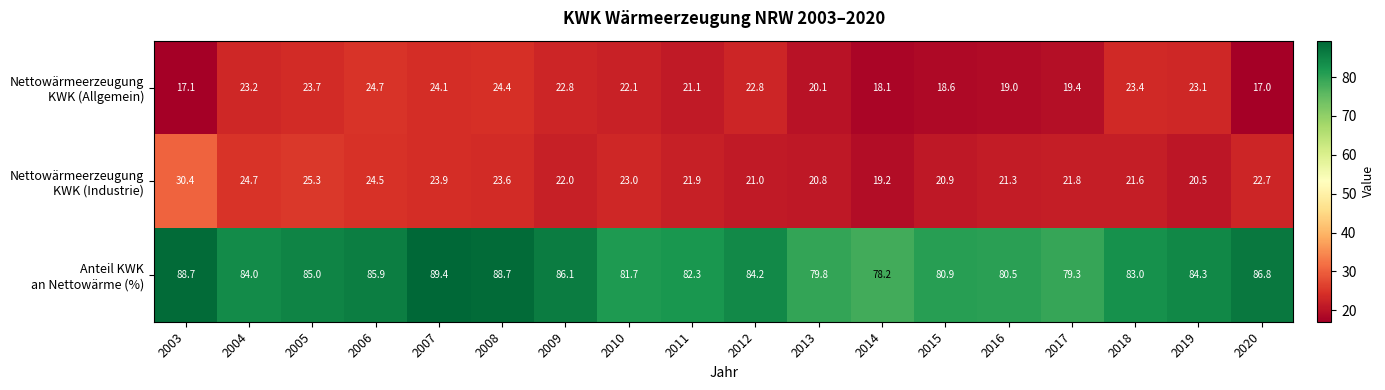

What is the smallest value displayed?

17.0